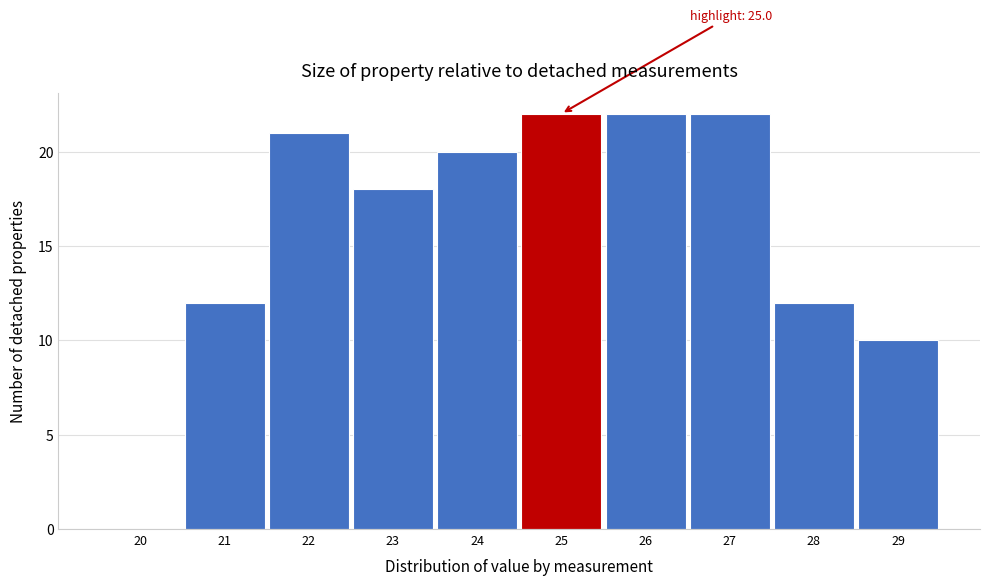

Reading left to right, extract all data points from this chart.

20=0	21=12	22=21	23=18	24=20	25=22	26=22	27=22	28=12	29=10